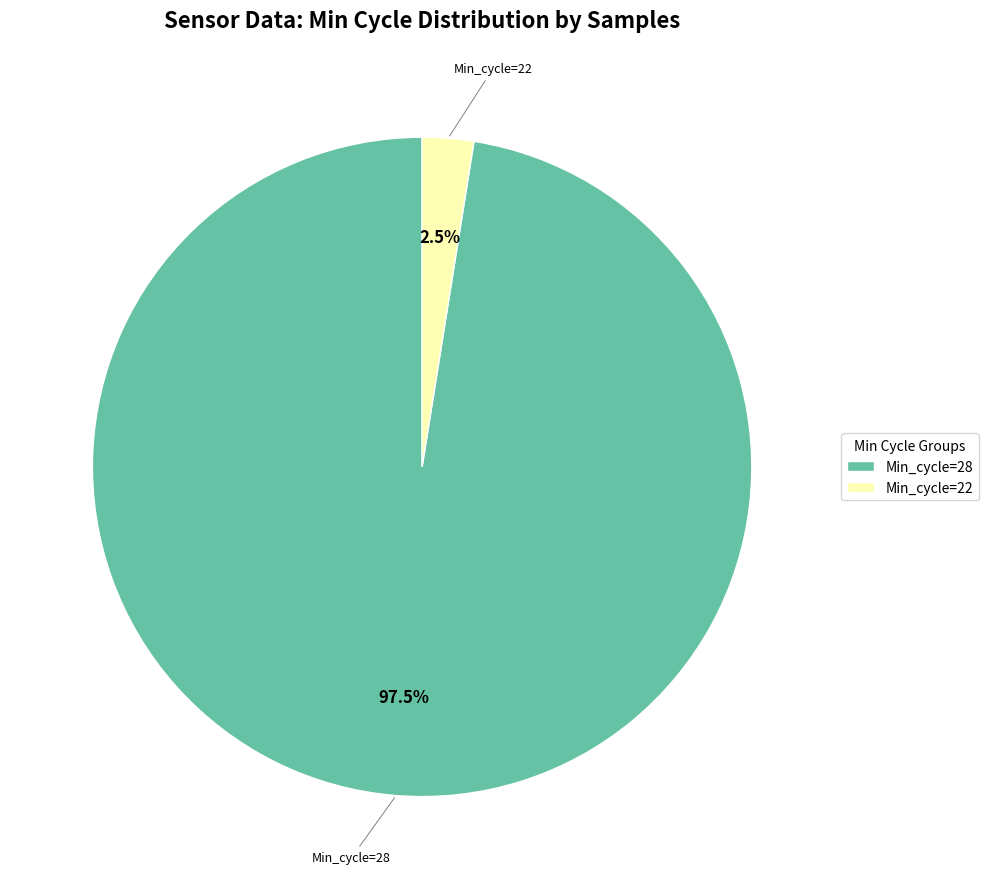

Is Min_cycle=28 the majority of the pie?

Yes